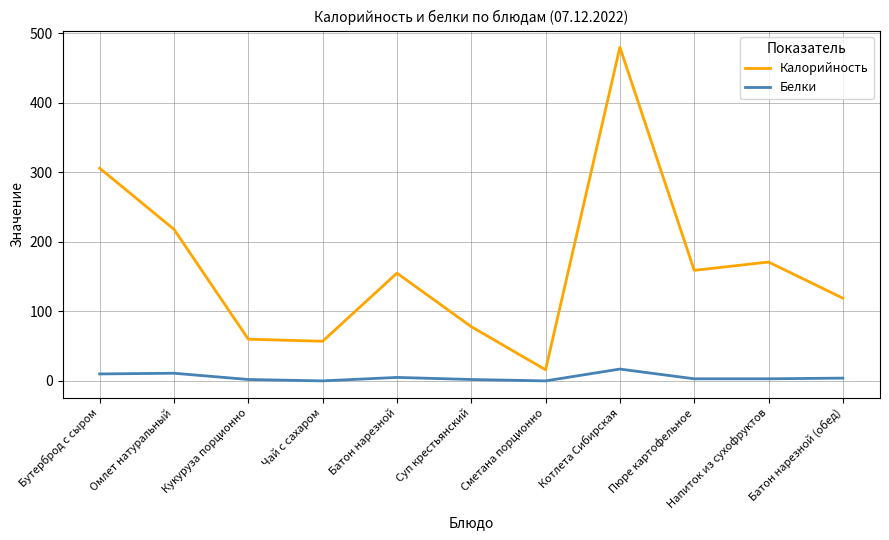

In Калорийность, how many points are lower than both neighbors (excluding endpoints)?

3